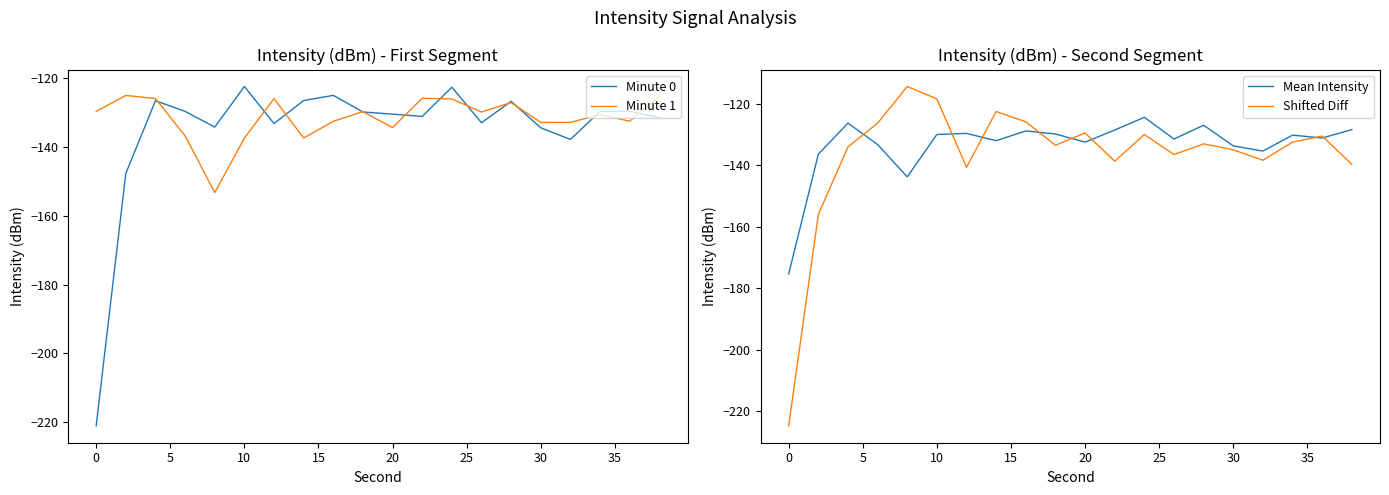

True or false: Minute 1 and Minute 0 intersect in this chart.

True